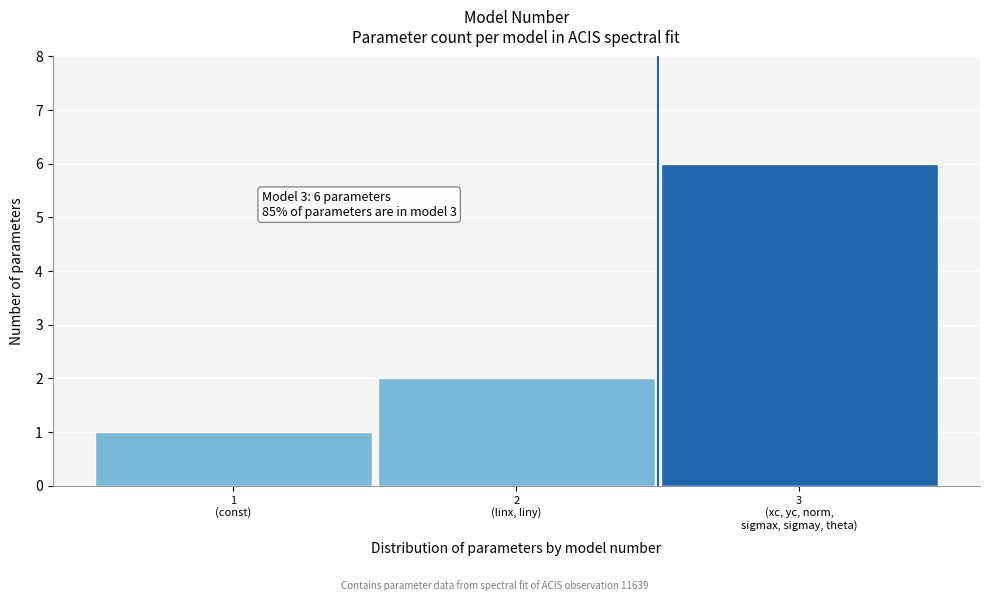

Reading left to right, transcribe all the data shown in this chart.

1	2	6